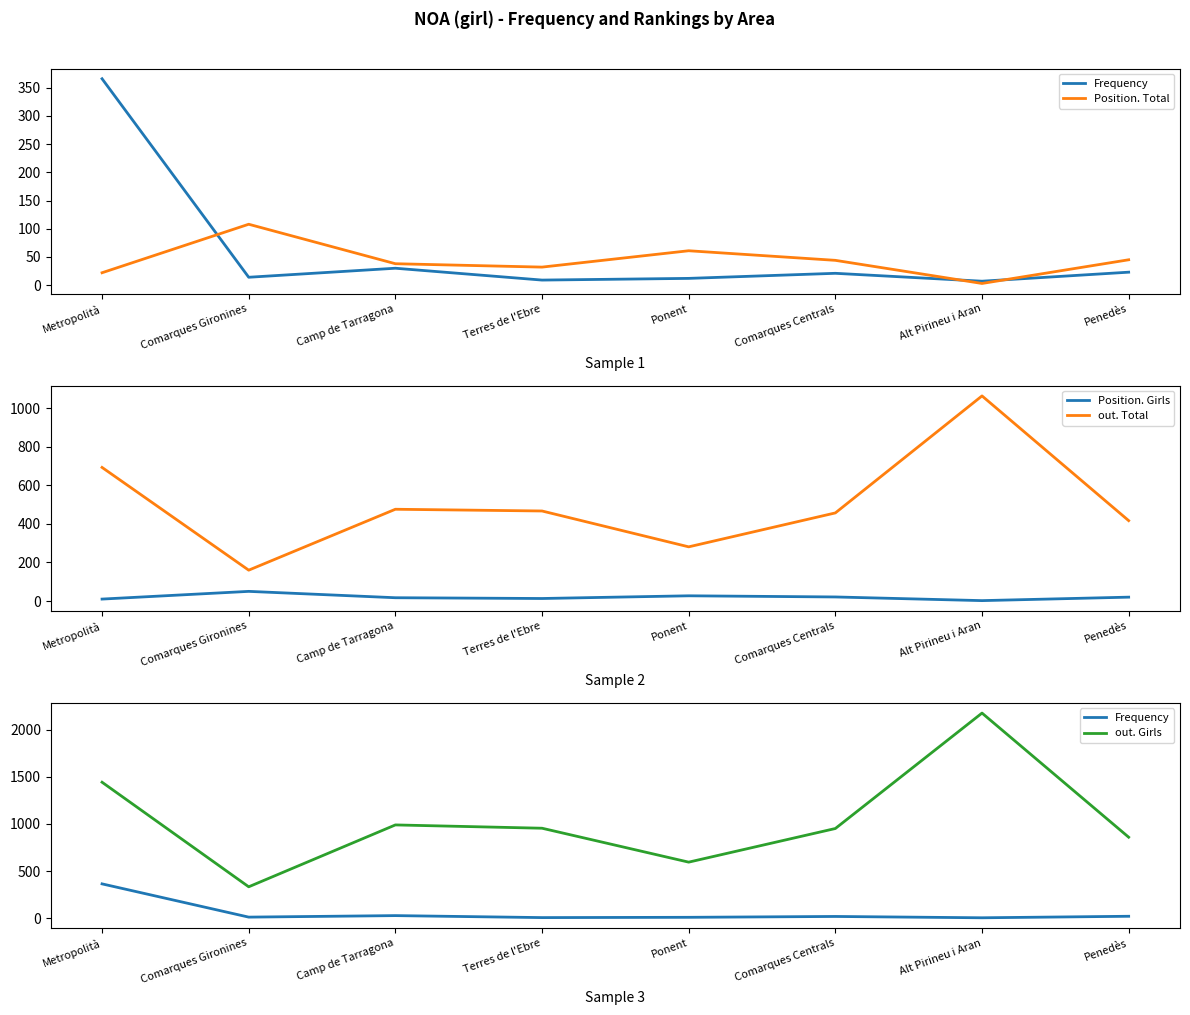

What is the difference between the second highest and minimum values in the out. Girls series?

1107